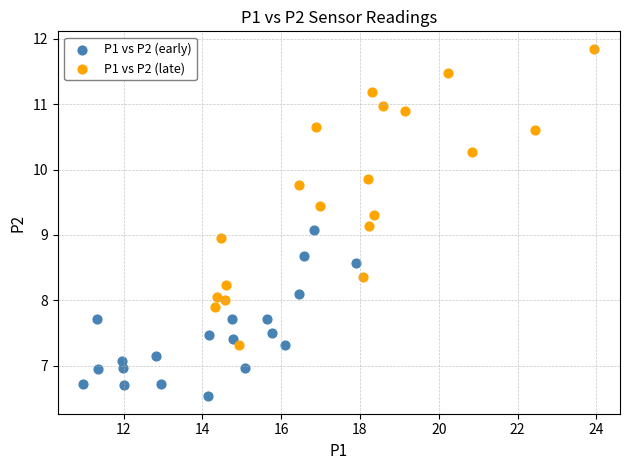

Which series has the largest Y range (max minus min)?

P1 vs P2 (late)